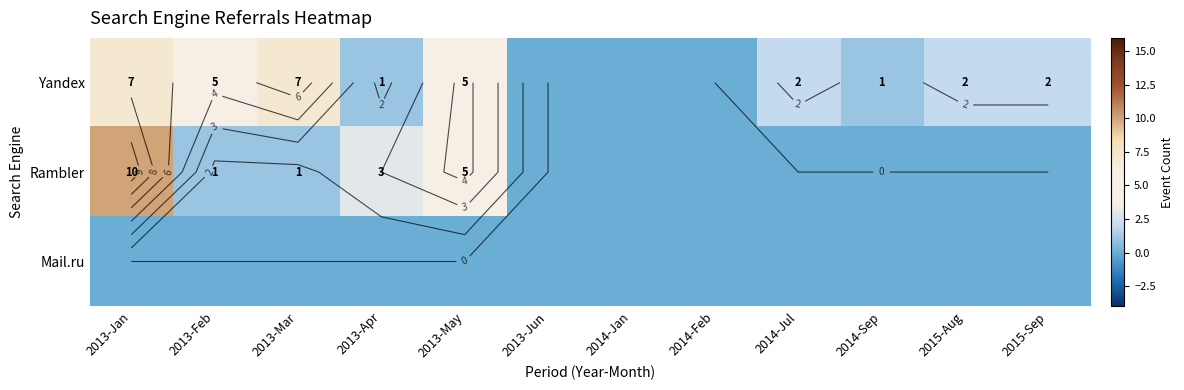

How many values in Rambler are above zero?

5